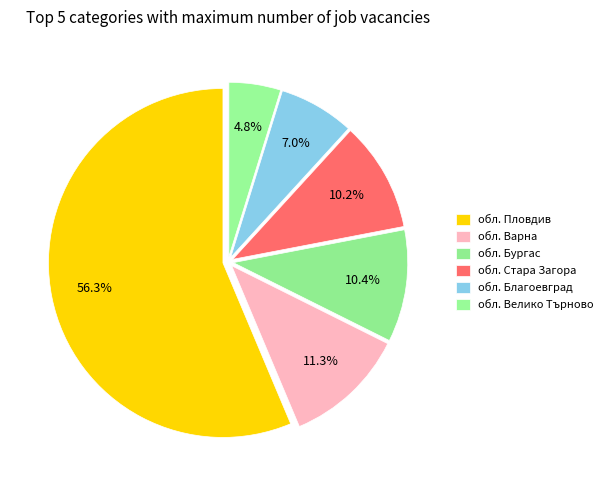

The обл. Велико Търново slice represents 14% of the pie. True or false?

False